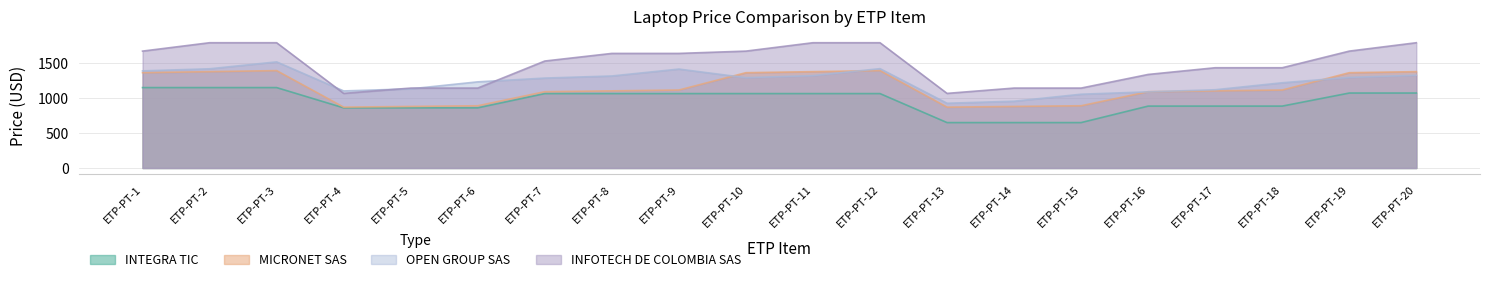

True or false: INTEGRA TIC has more than 1 points higher than both neighbors.

False